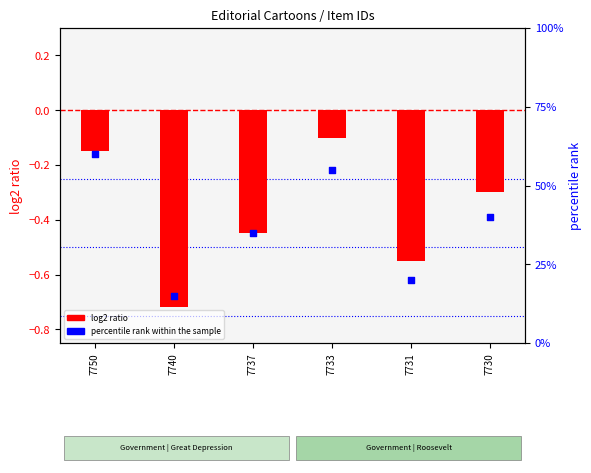

Which series has the largest total across all categories?

percentile rank within the sample